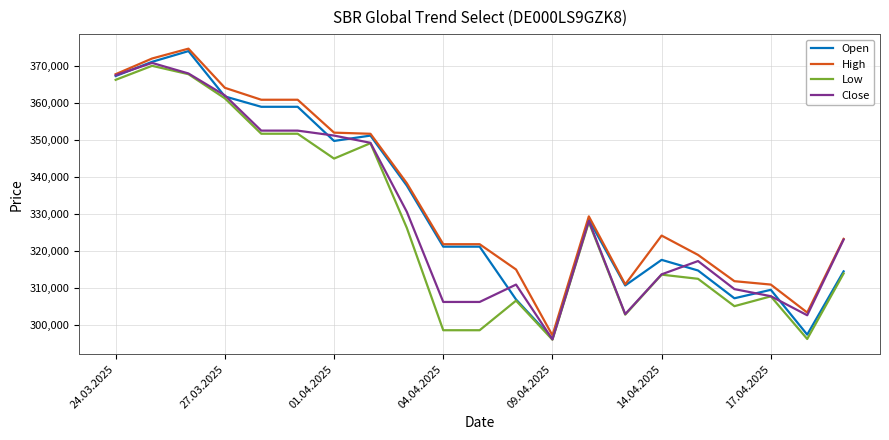

What is the maximum value for High?

374732